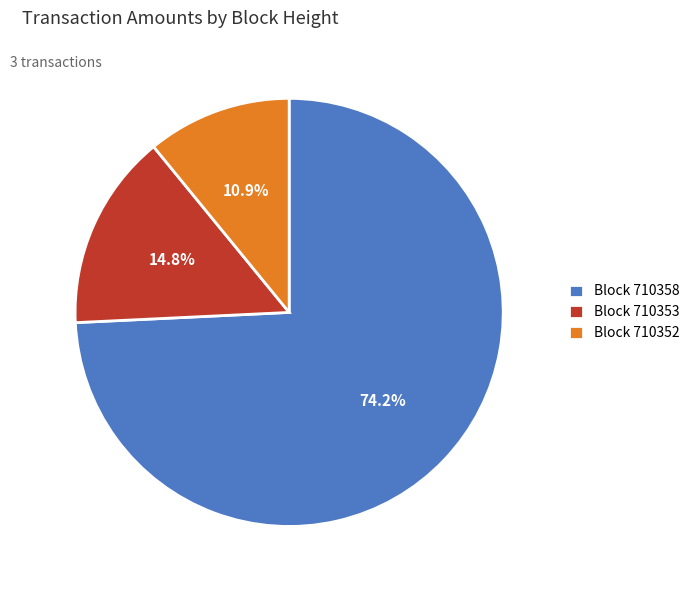

Which category has the biggest portion of the pie?

Block 710358